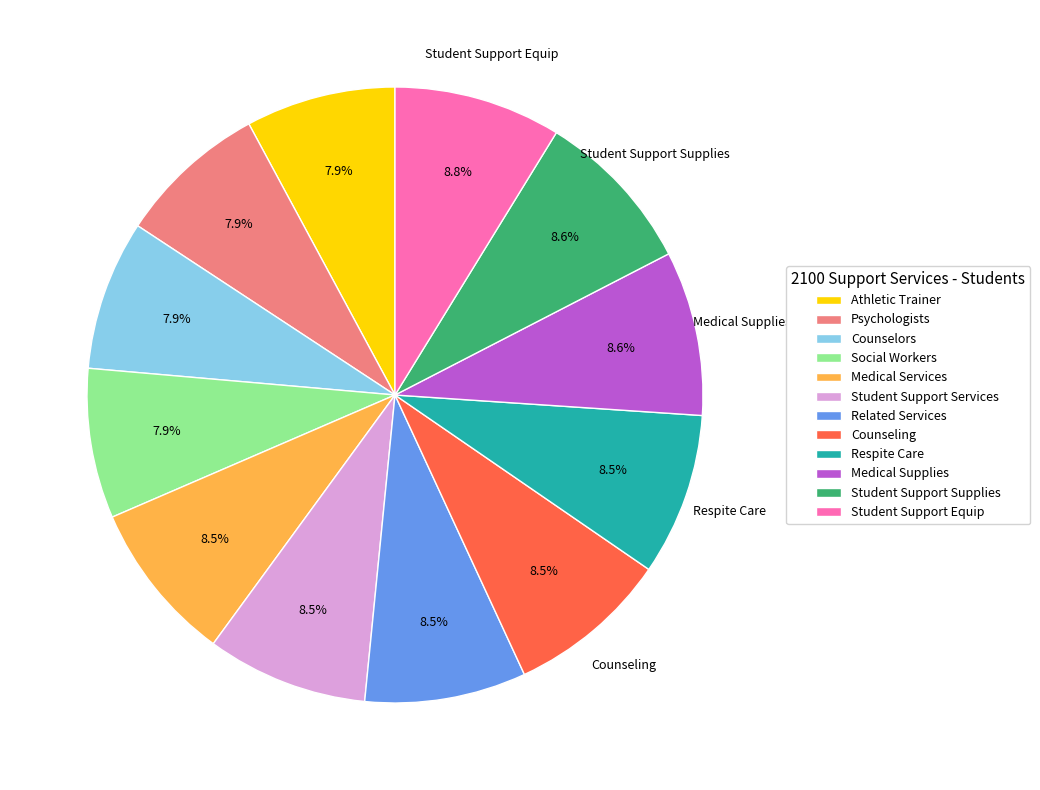

To the nearest percent, what is the difference between the Psychologists and Medical Supplies slice percentages?

1%